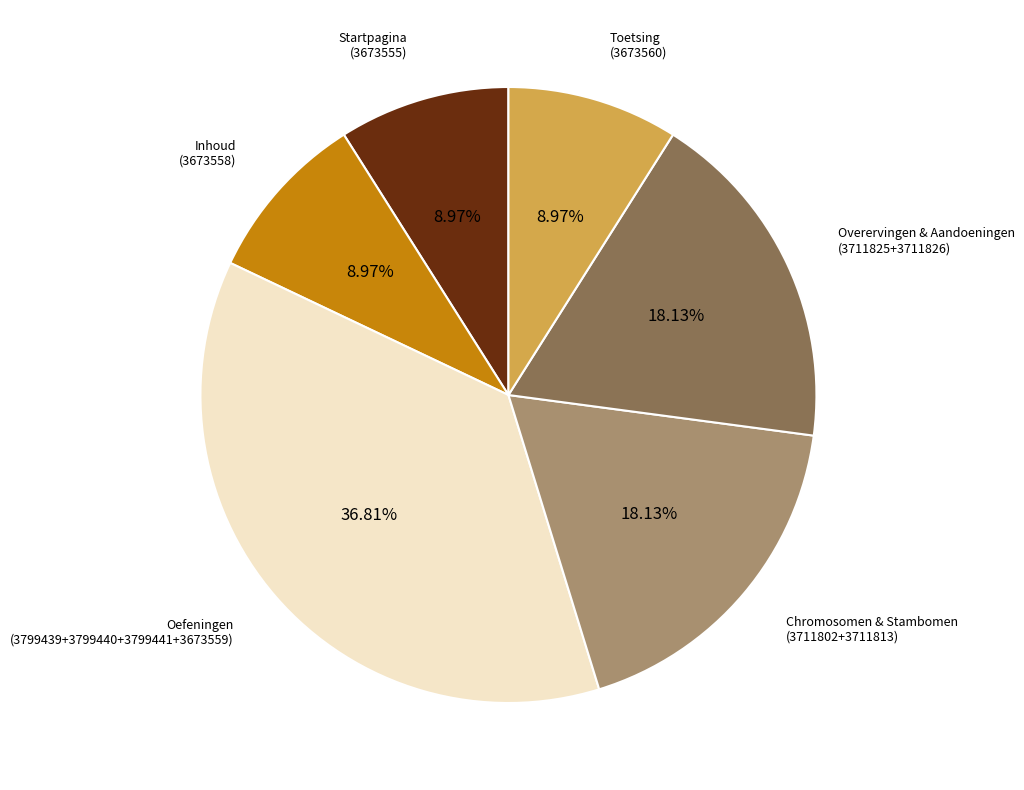

Which category has the biggest portion of the pie?

Oefeningen (3799439+3799440+3799441+3673559)